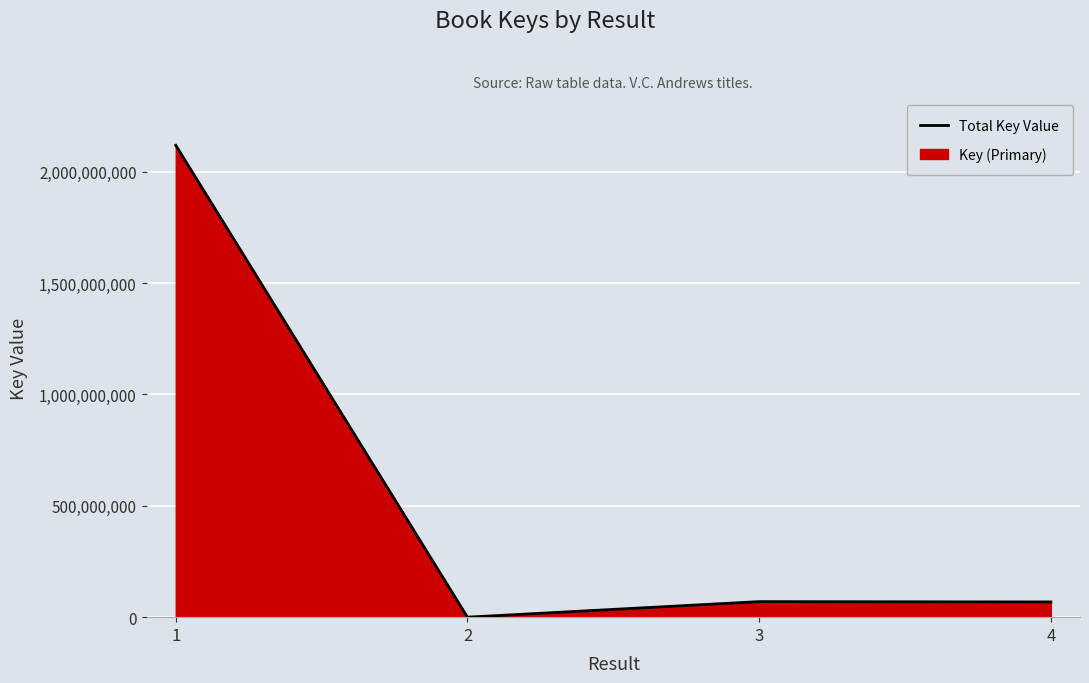

How many lines are shown in the chart?

1